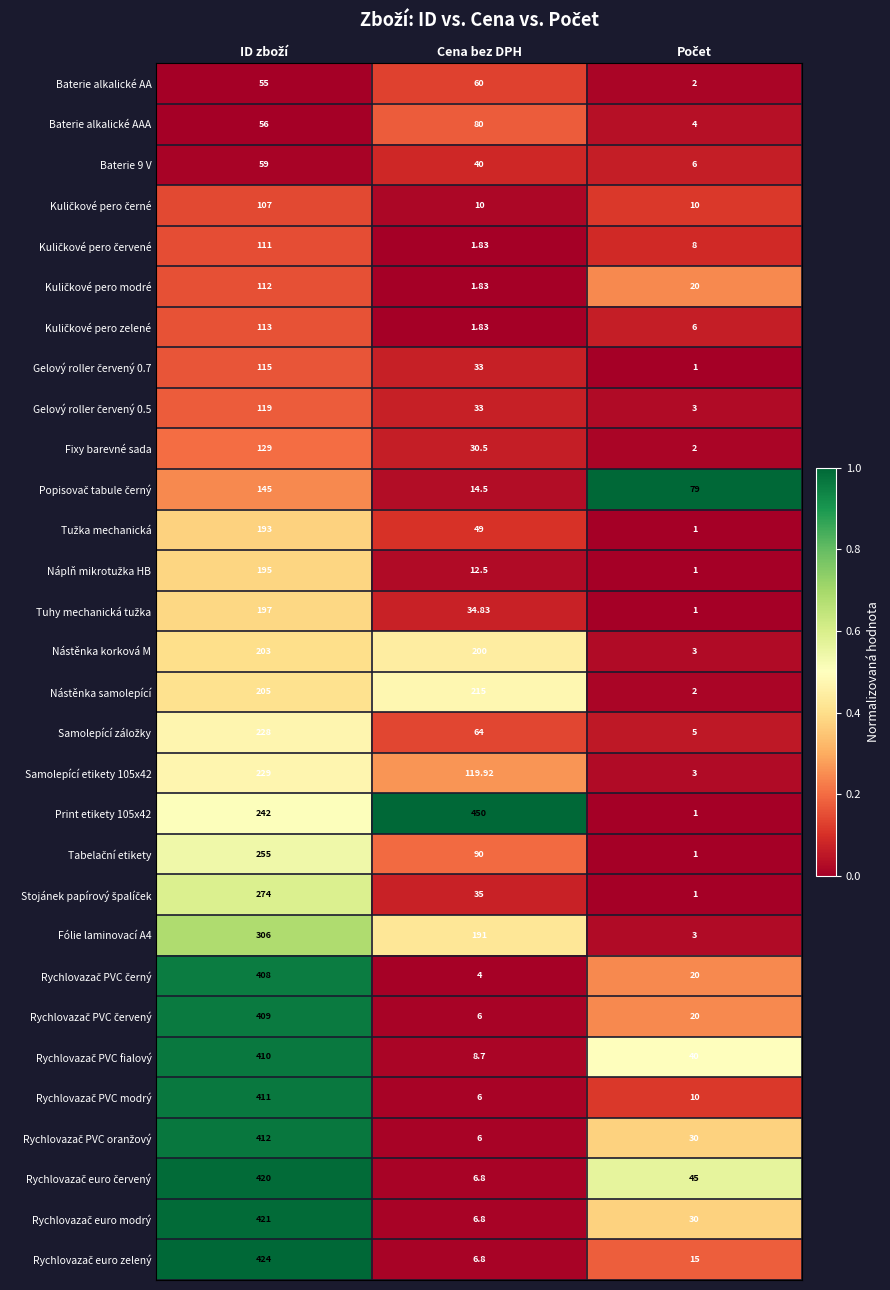

What is the total value across all series at Cena bez DPH?

1818.8